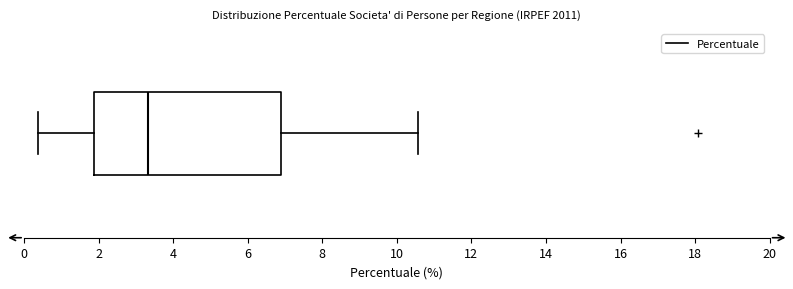

Where does the right whisker of the box end on the x-axis? The values are not printed on the chart, so give them approximately, as read against the axis.

10.6